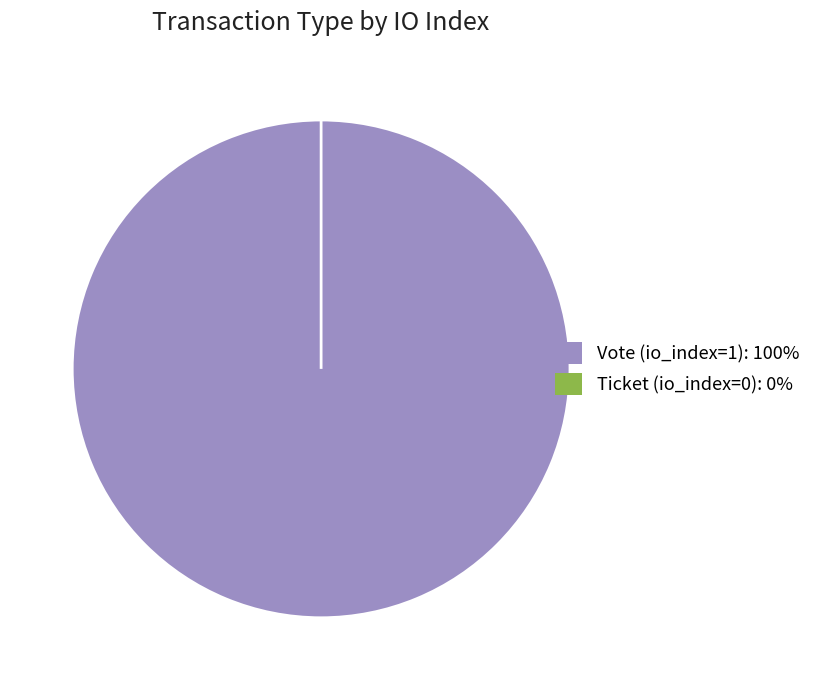

What percentage do Ticket (io_index=0) and Vote (io_index=1) together represent?

100.0%